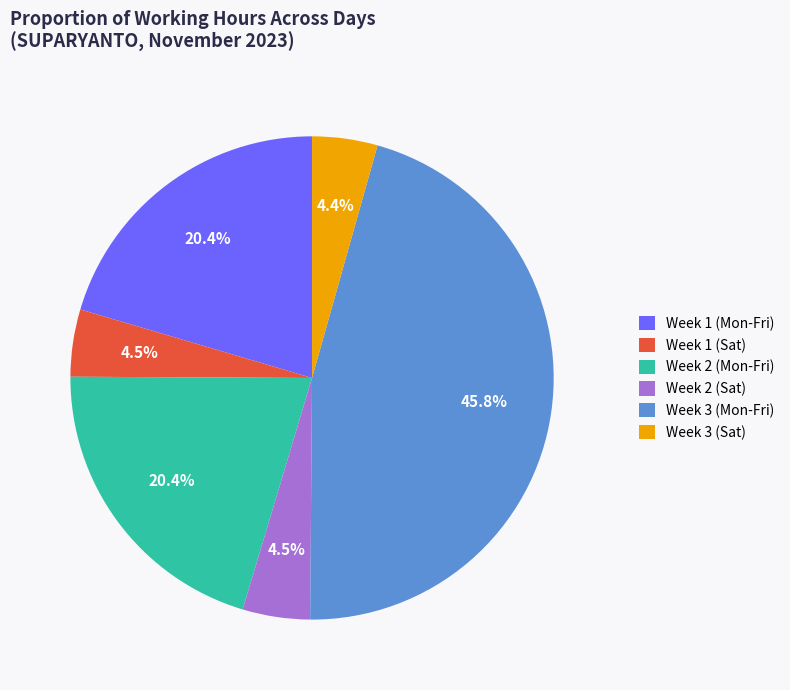

Which category has the biggest portion of the pie?

Week 3 (Mon-Fri)